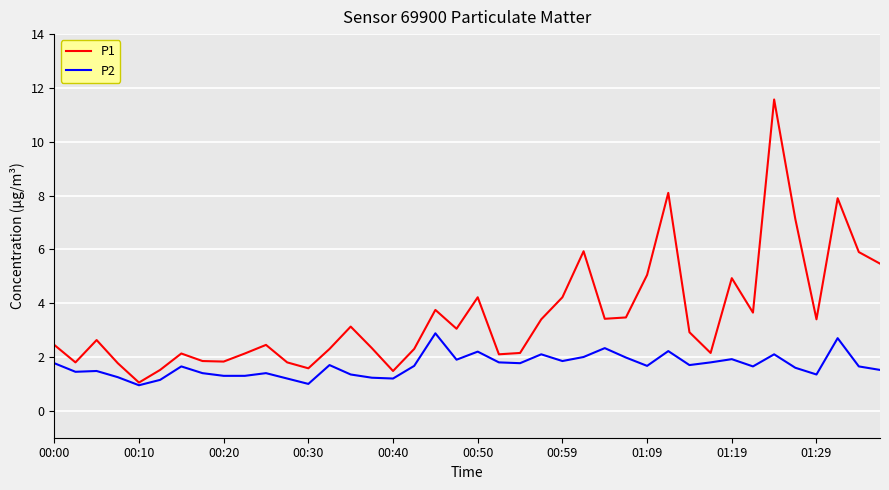

Which series has the largest range (max minus min)?

P1